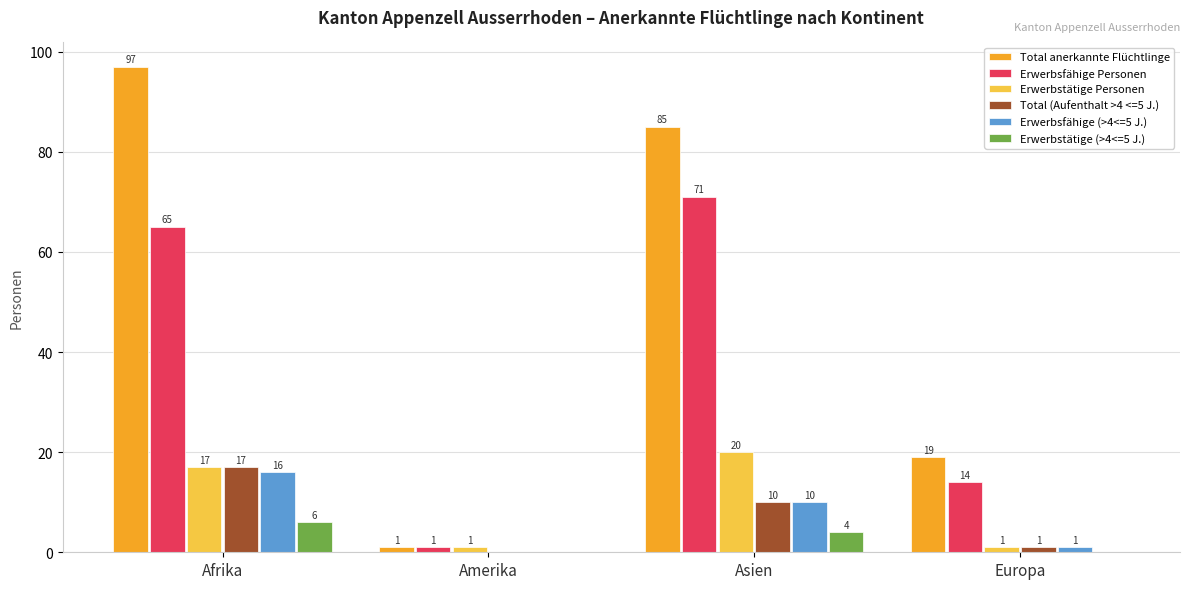

True or false: Erwerbstätige (>4<=5 J.) has a value of 0 at Europa.

True